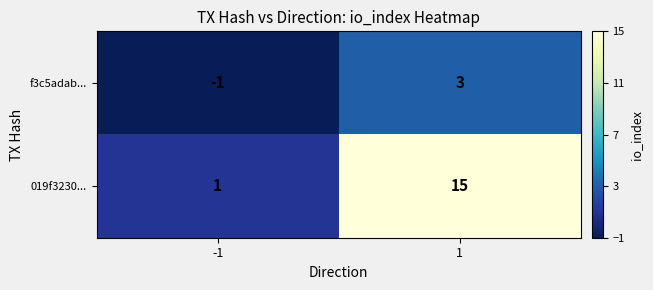

What is the difference between the f3c5adab... values at 1 and -1?

4